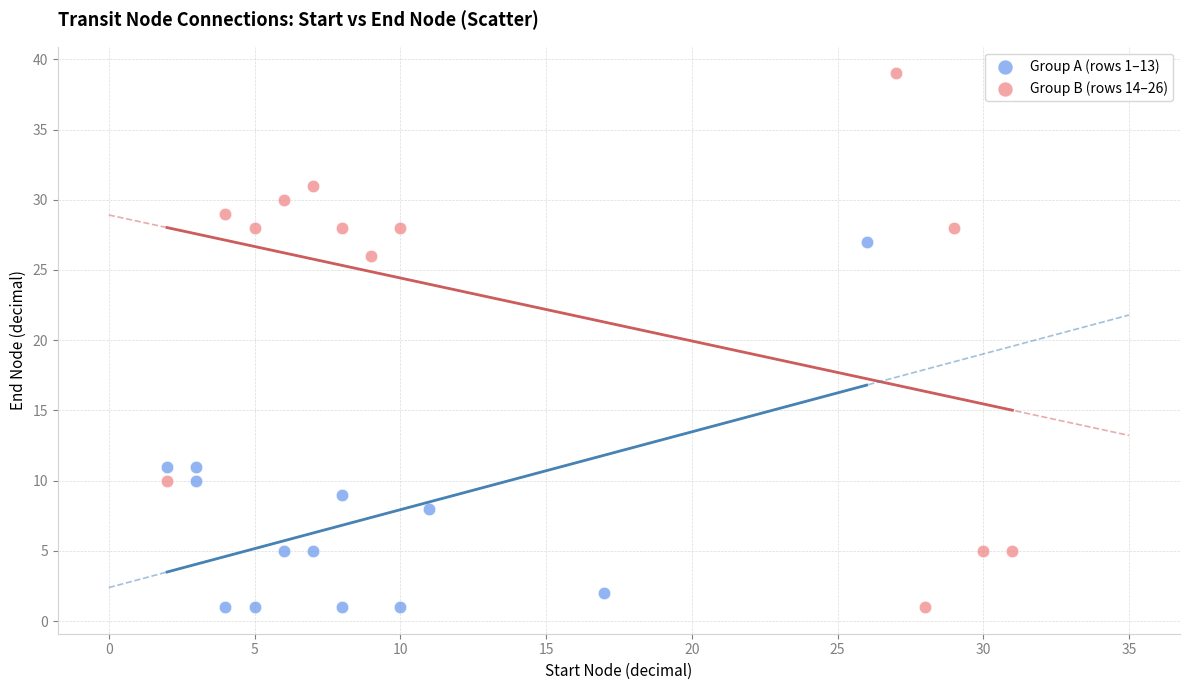

Which series reaches the maximum Y coordinate?

Group B (rows 14–26)